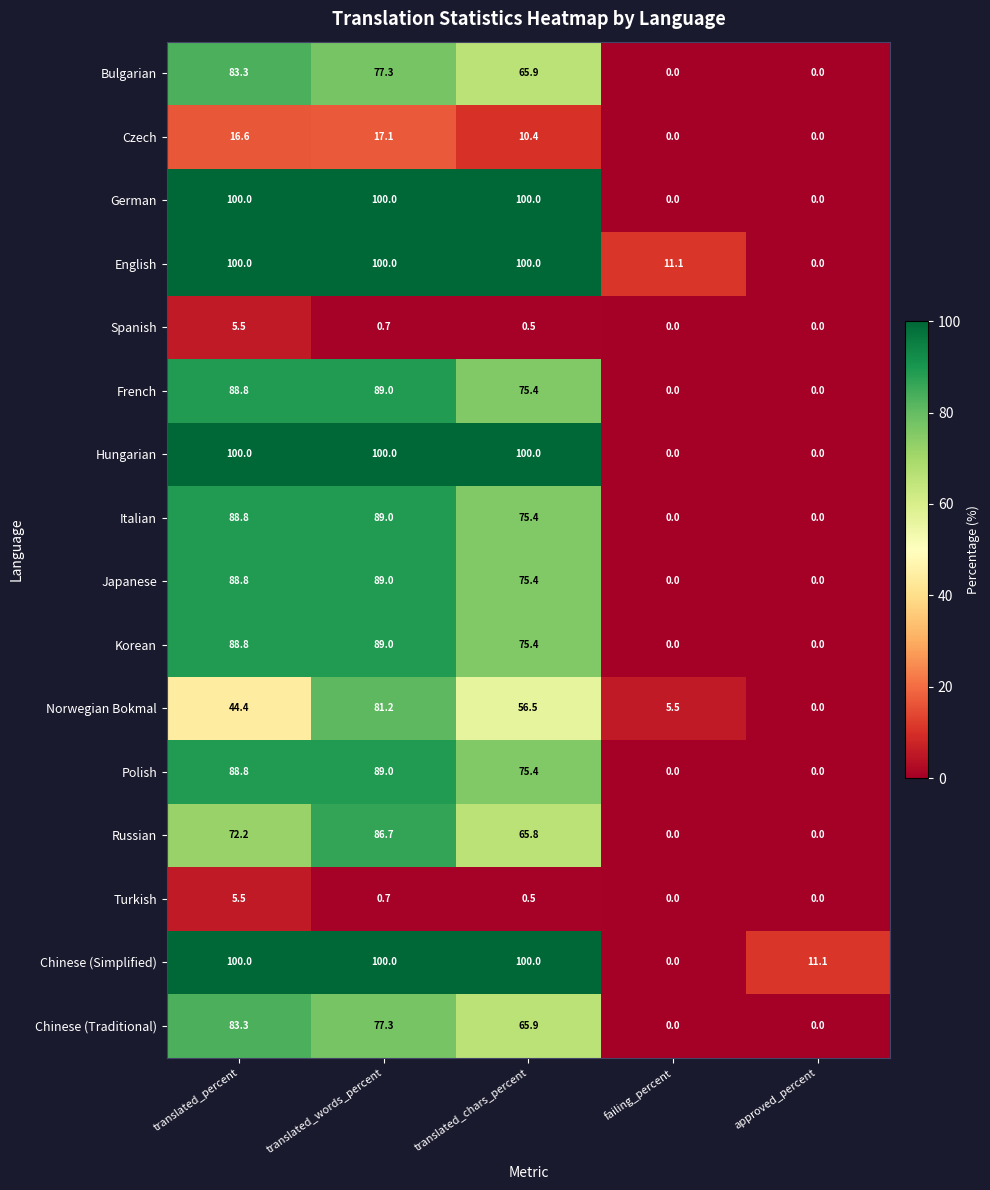

What is the sum of the Korean values at failing_percent and translated_chars_percent?

75.4